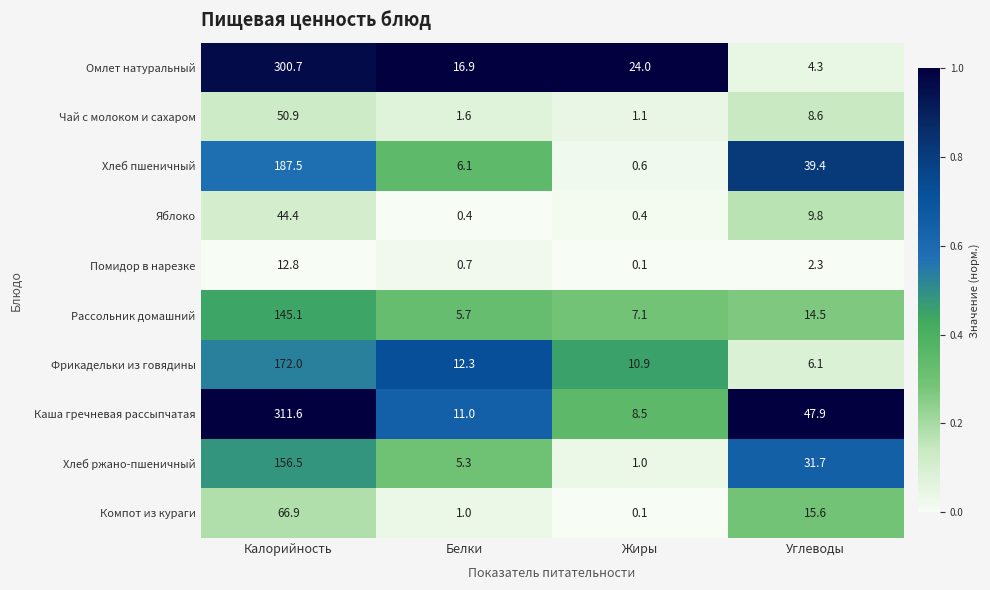

Is it true that Чай с молоком и сахаром equals 1.6 at Белки?

True